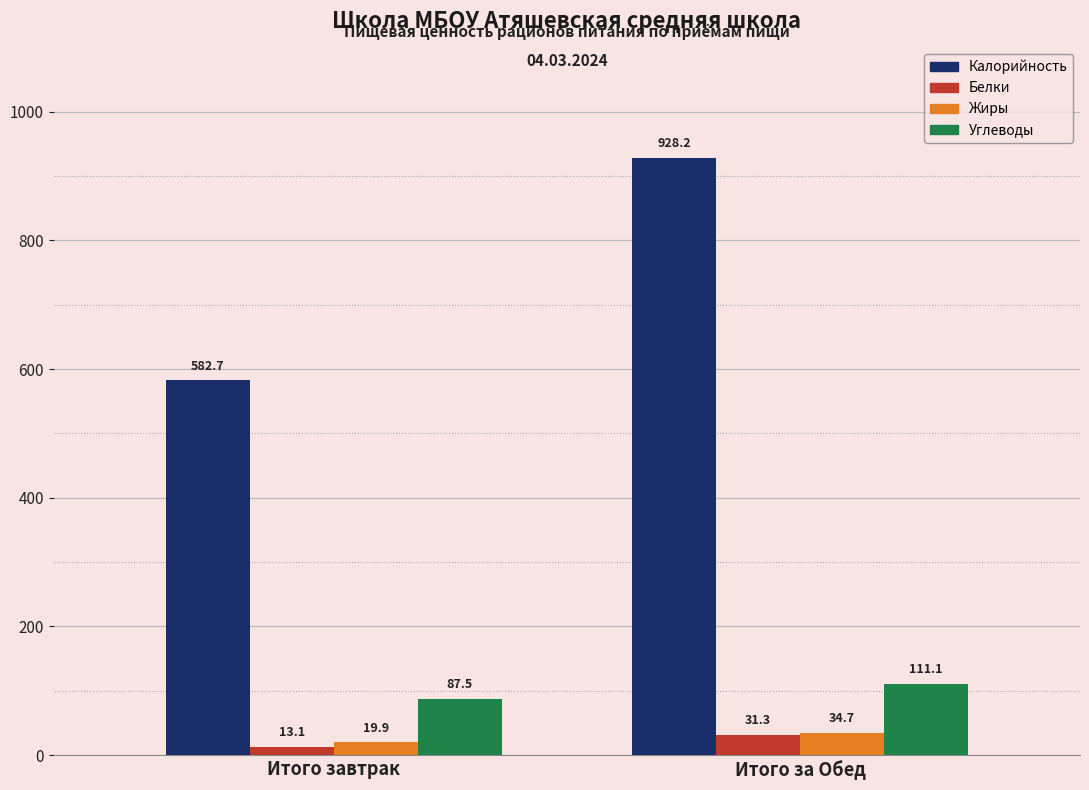

What is the highest value of the Белки series?

31.3